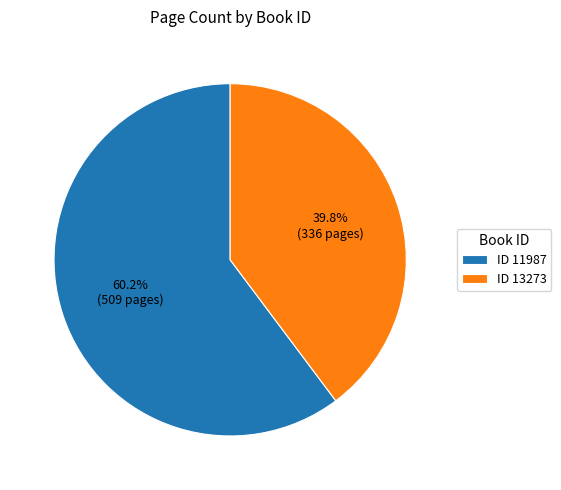

Which slice represents more than half of the pie?

ID 11987